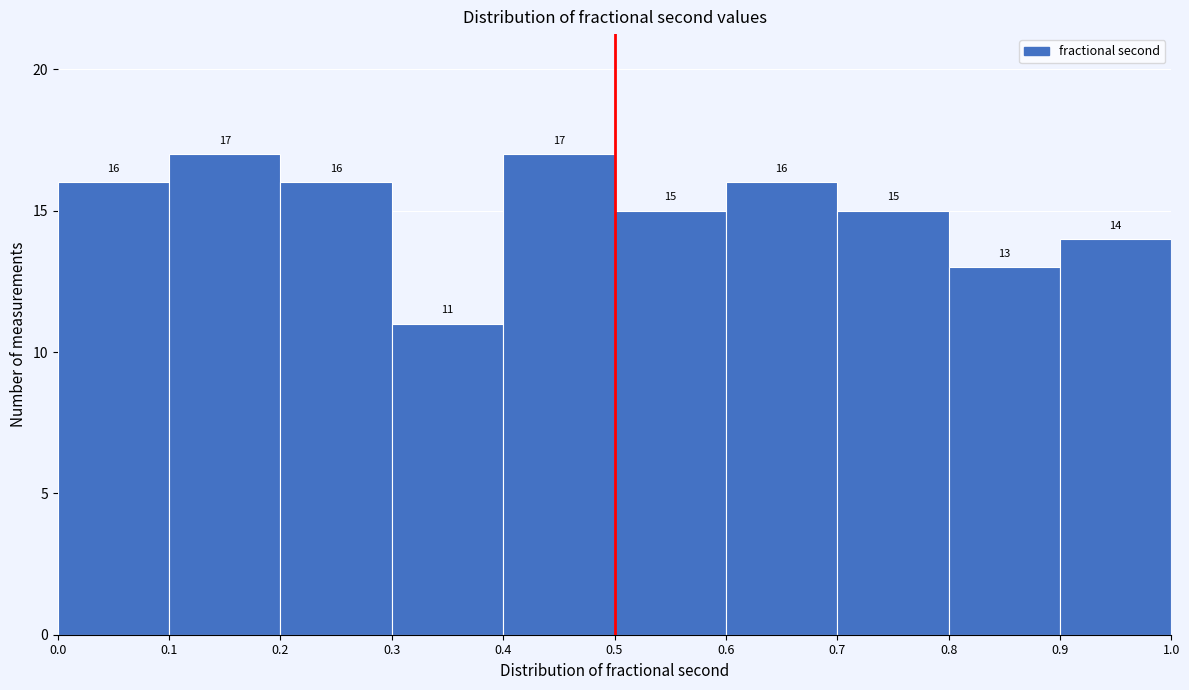

What is the height of the bar covering 0.3 to 0.4 on the x-axis?

11